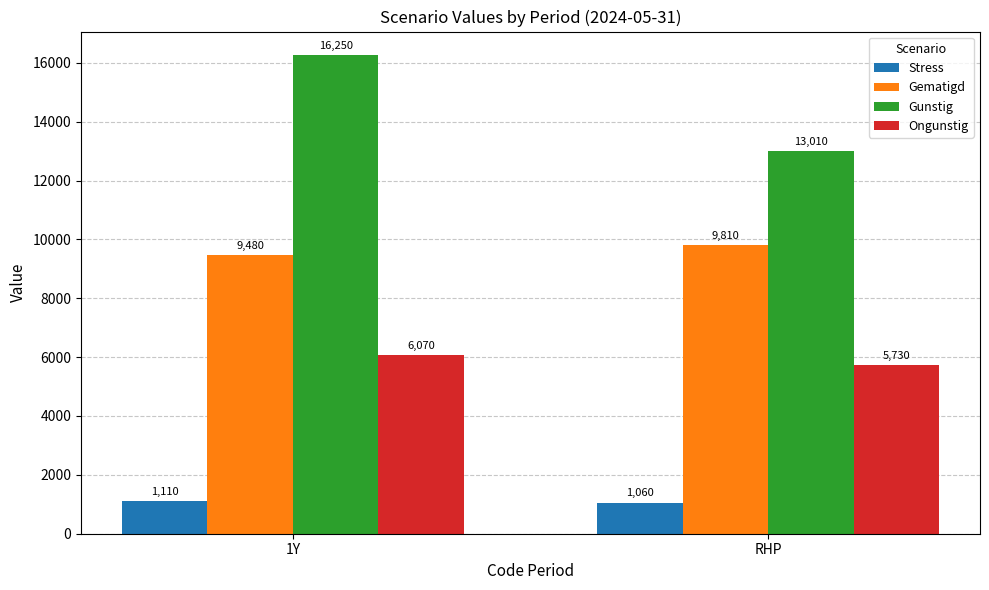

What is the label of the 2nd bar from the right?

1Y